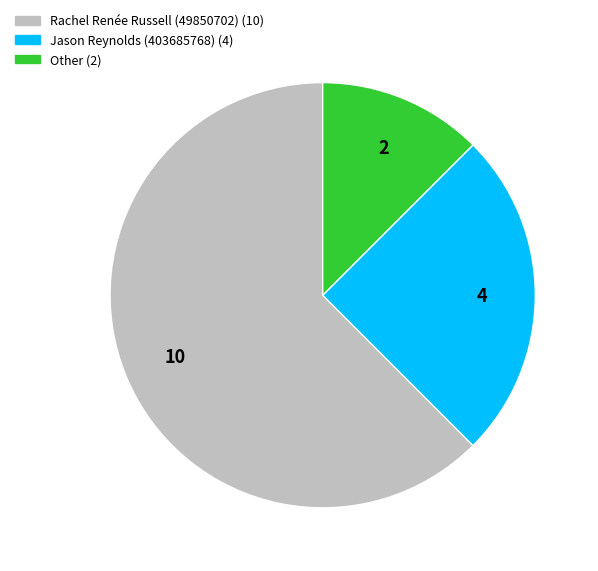

Approximately how many times larger is the value at Jason Reynolds (403685768) compared to Rachel Renée Russell (49850702)?

0.4